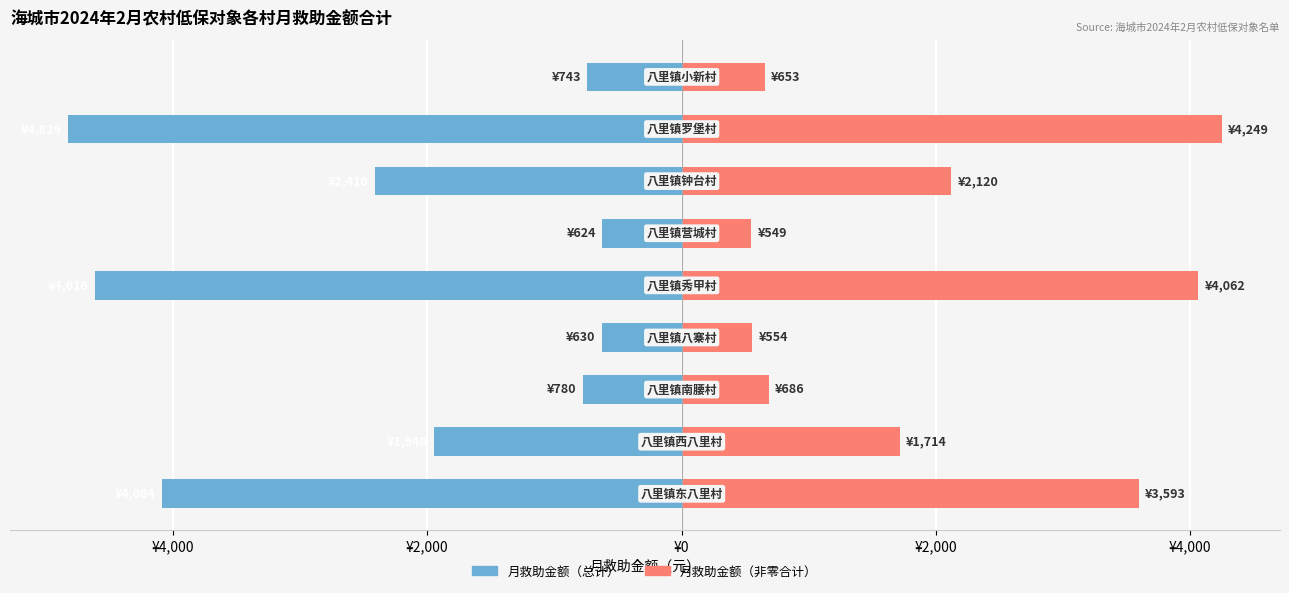

How many data points in 月救助金额（非零合计） are less than 1714?

4